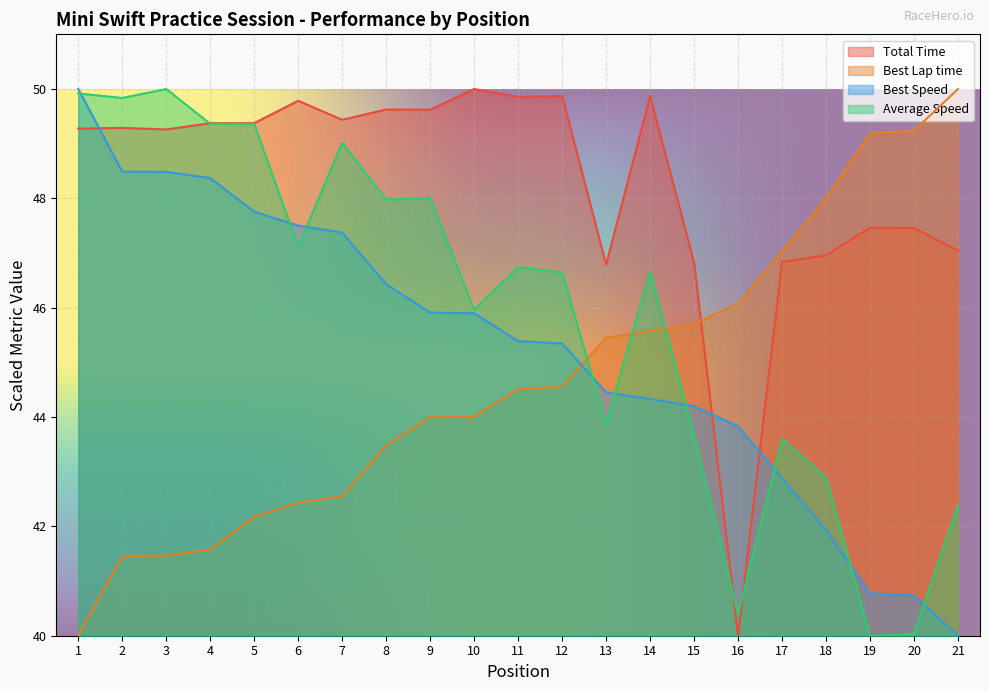

At which category is the sum across all series the highest?

3